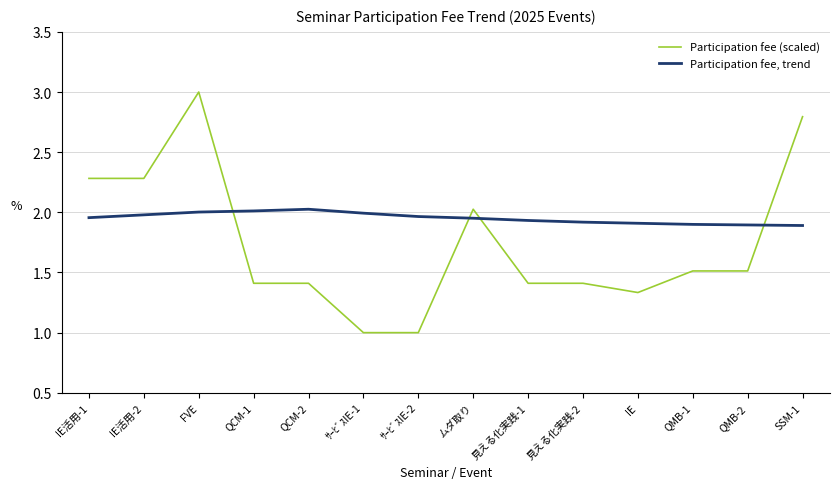

List the series in order of their overall mean, lowest first.

Participation fee (scaled), Participation fee, trend